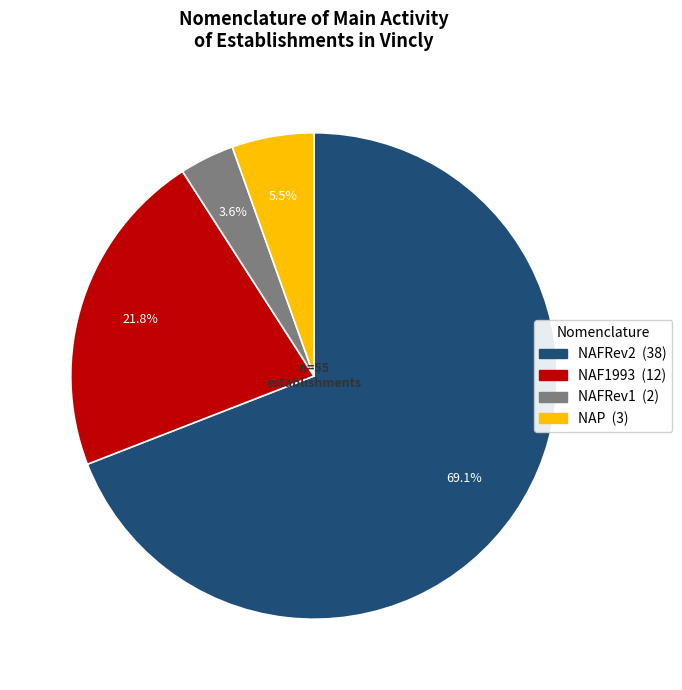

Rank the categories by value from highest to lowest.

NAFRev2, NAF1993, NAP, NAFRev1